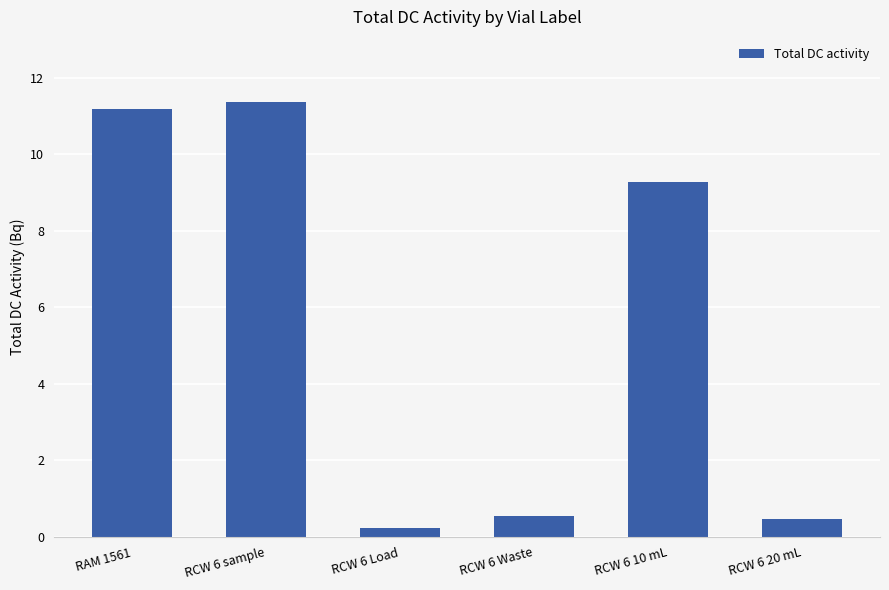

True or false: the data shows 0.5 at RCW 6 Waste.

True